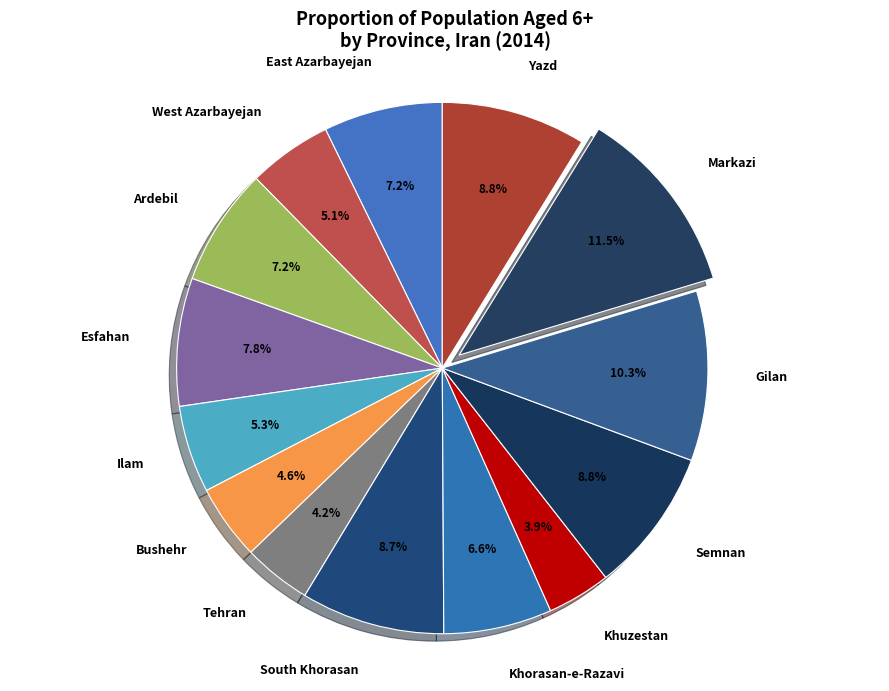

Which category has the biggest portion of the pie?

Markazi